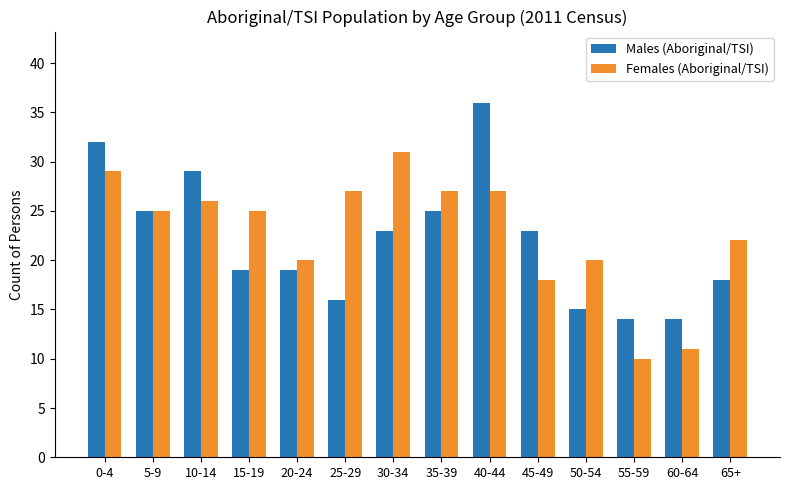

Which series has the largest range (max minus min)?

Males (Aboriginal/TSI)